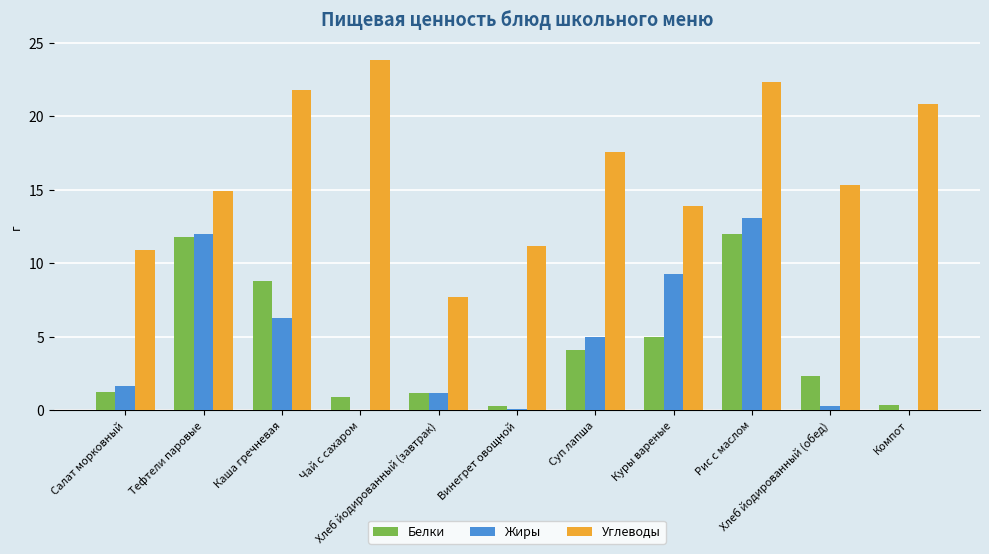

Which category has the highest value across all series?

Чай с сахаром